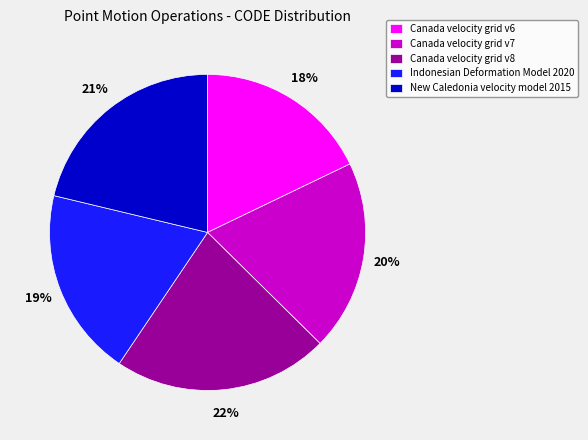

Do New Caledonia velocity model 2015 and Canada velocity grid v6 together represent more than half of the pie?

No